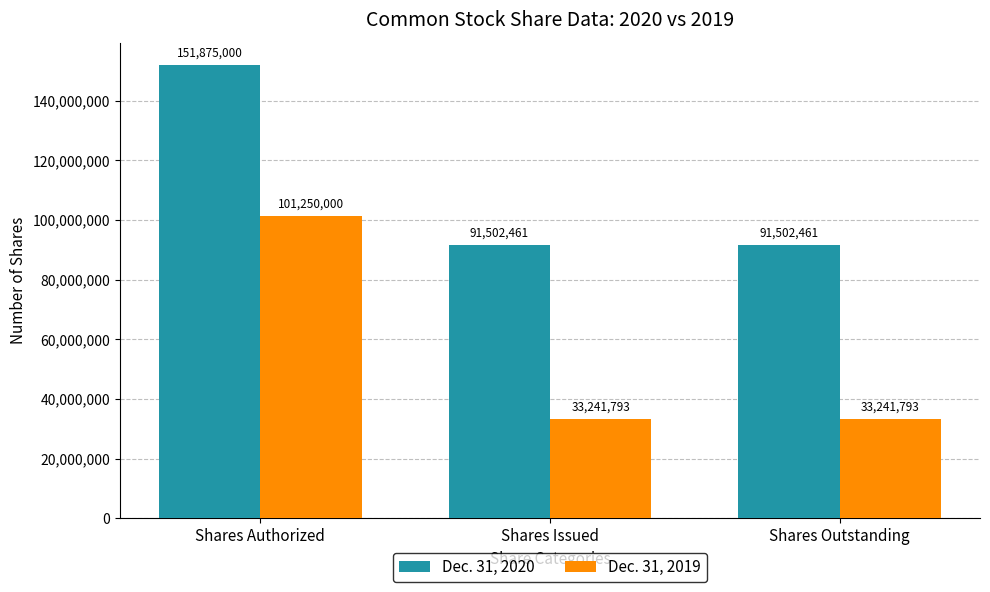

Is it true that Dec. 31, 2019 equals 101250000 at Shares Authorized?

True